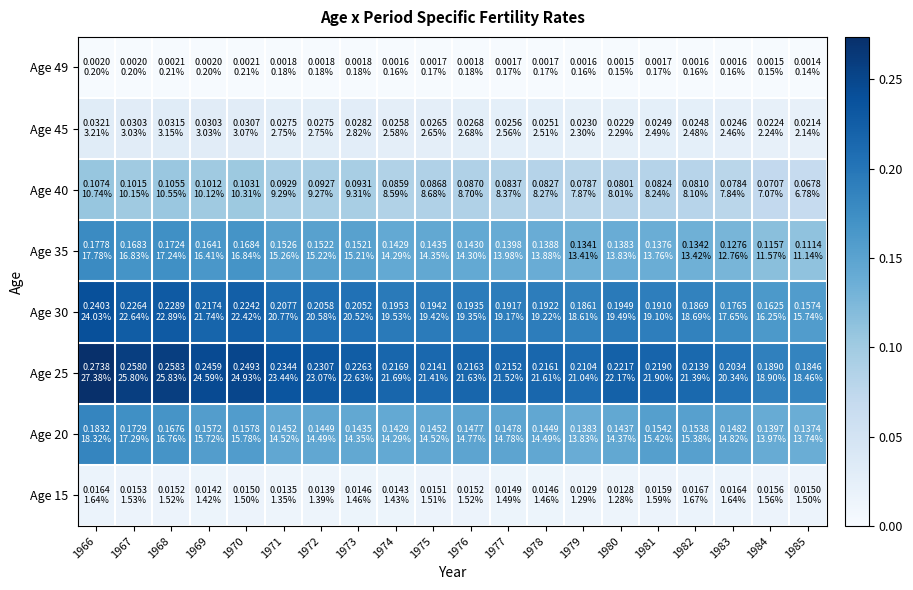

What is the total value across all series at 1977?

0.8